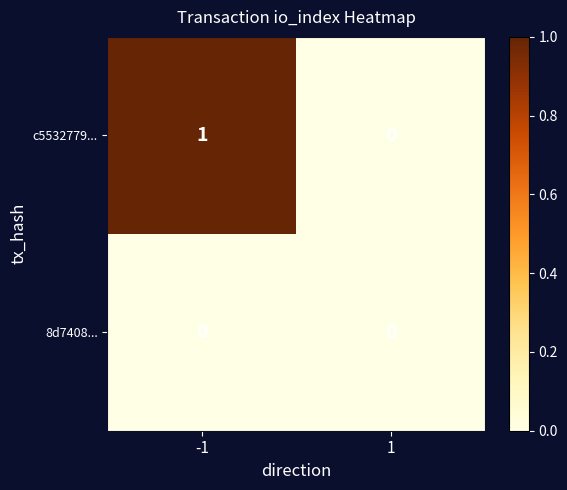

Which series has the widest spread of values?

c5532779...